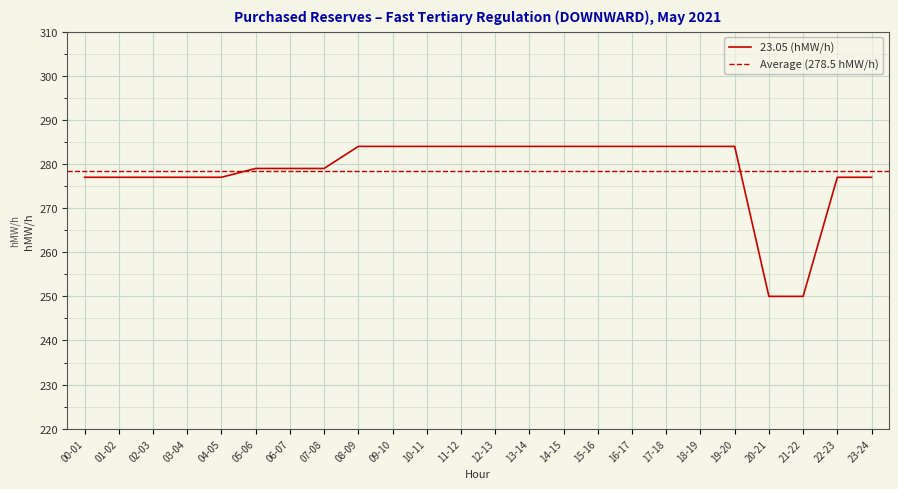

What is the label of the 17th point from the left?

16-17